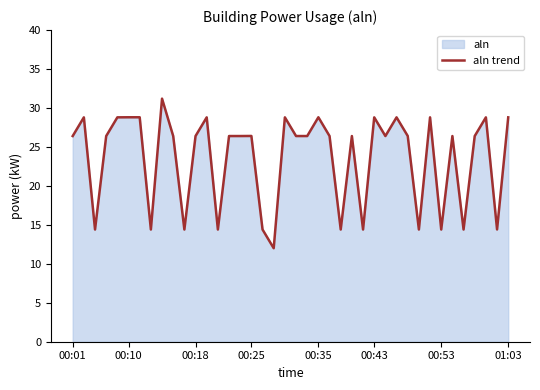

What position from the left is 10?

11